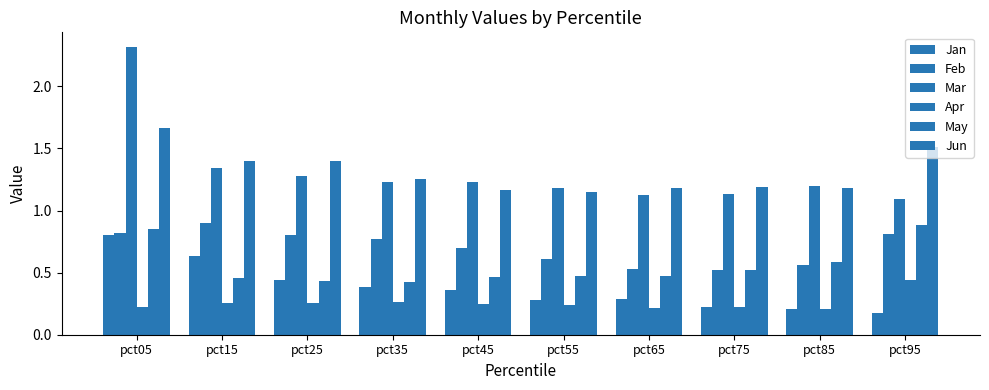

How many bars are there in each group?

6